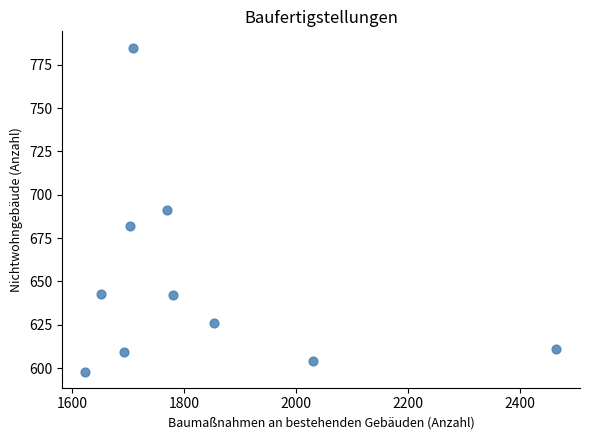

What is the range of X values (max minus min)?

841